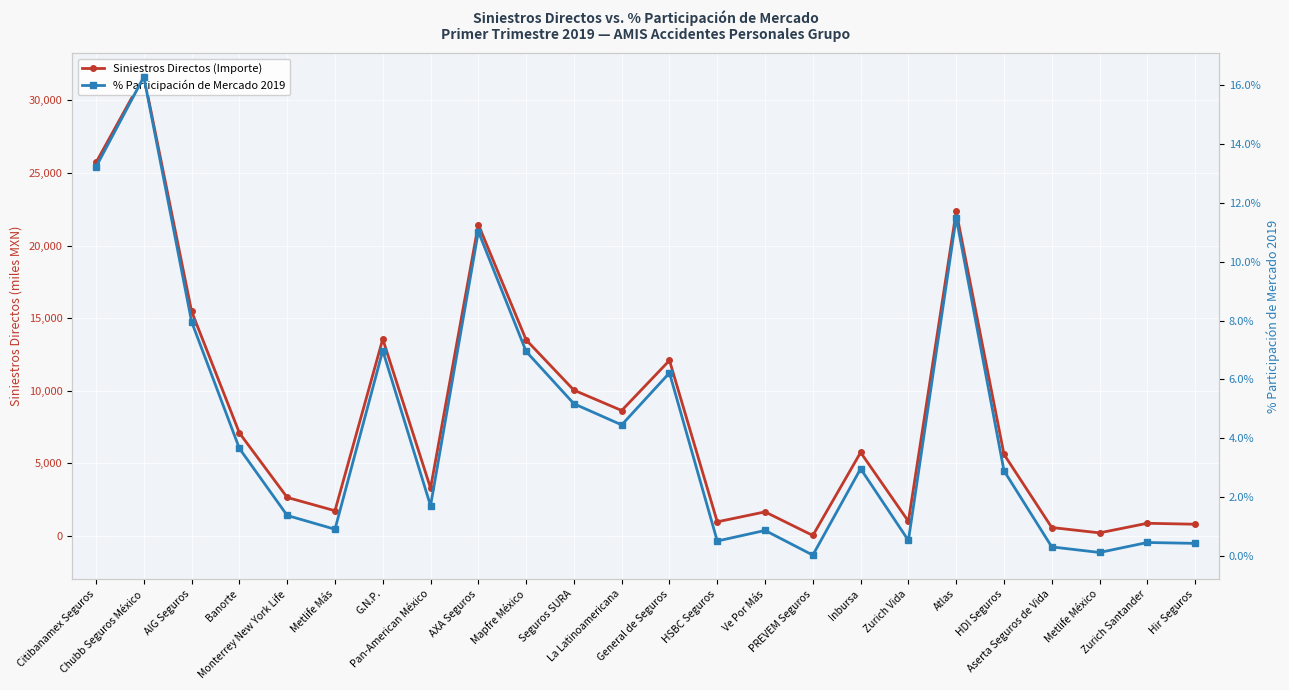

What is the label of the 19th point from the right?

Metlife Más